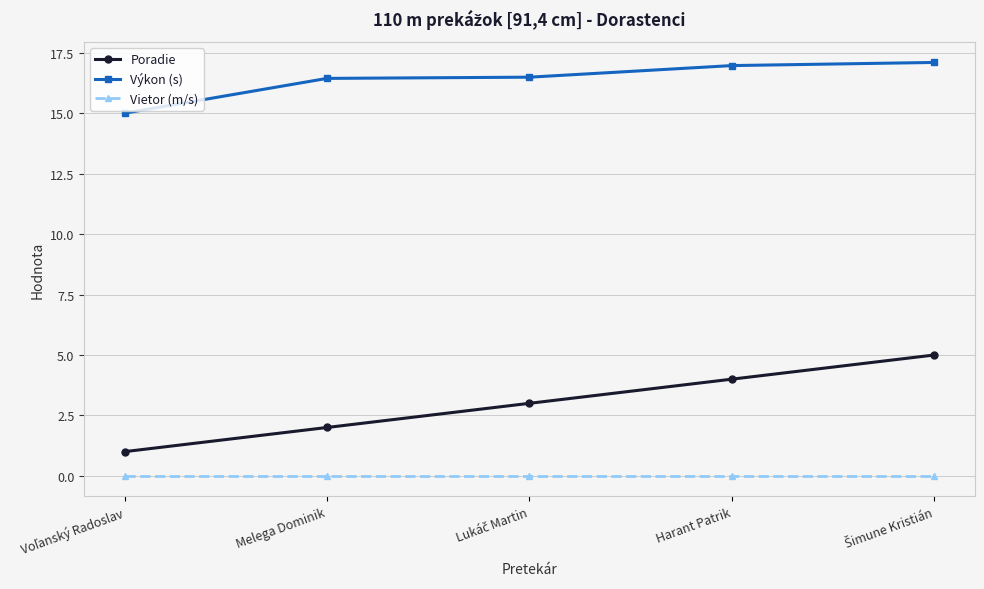

What position from the right is Harant Patrik?

2